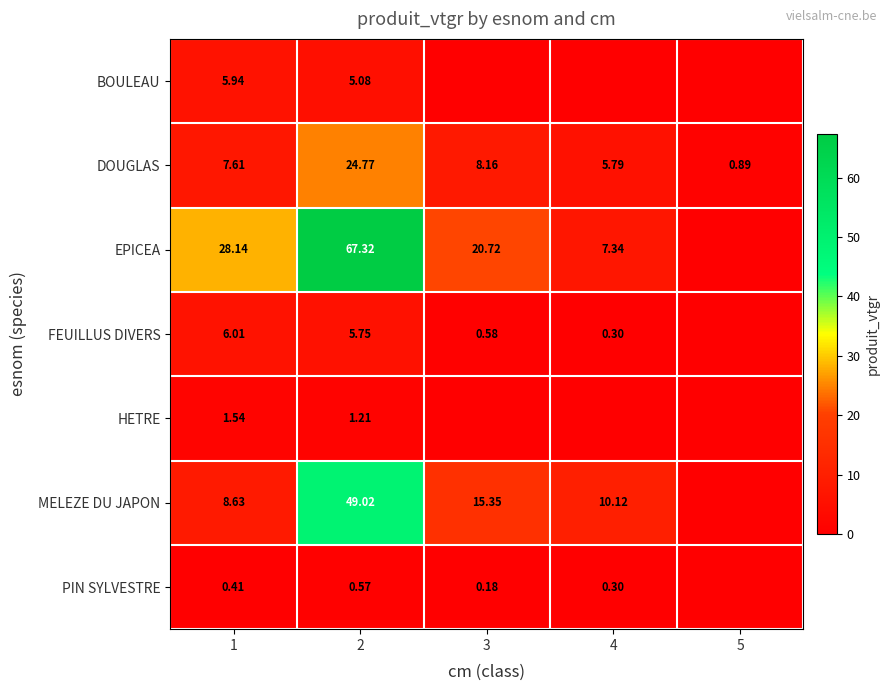

What is the difference between the highest and lowest values at 5?

0.9